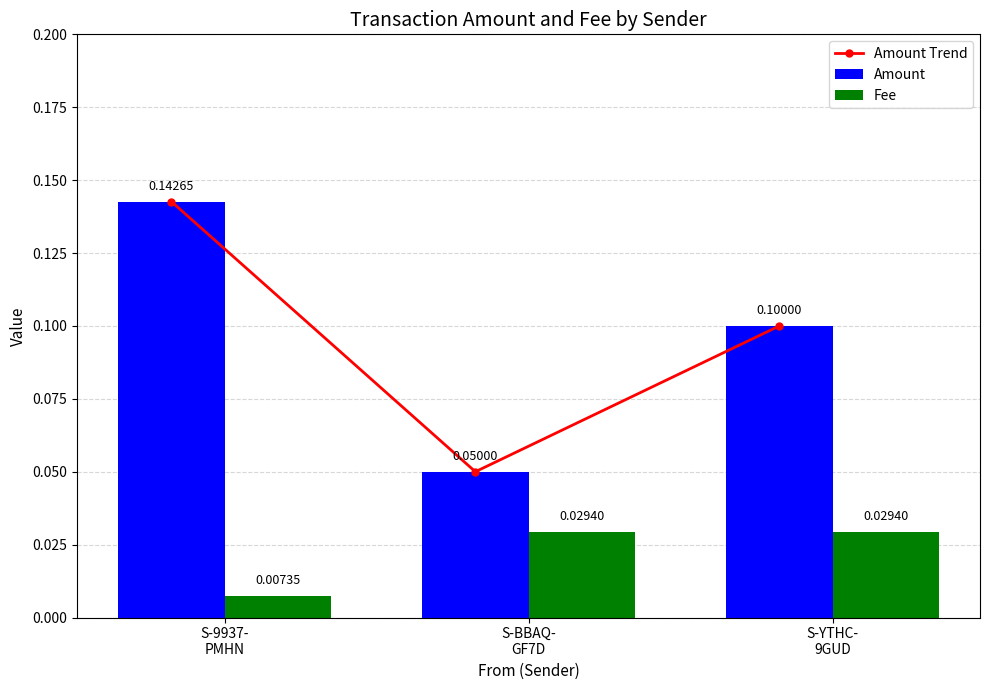

Rank the categories by Amount Trend value from highest to lowest.

S-9937-
PMHN, S-YTHC-
9GUD, S-BBAQ-
GF7D